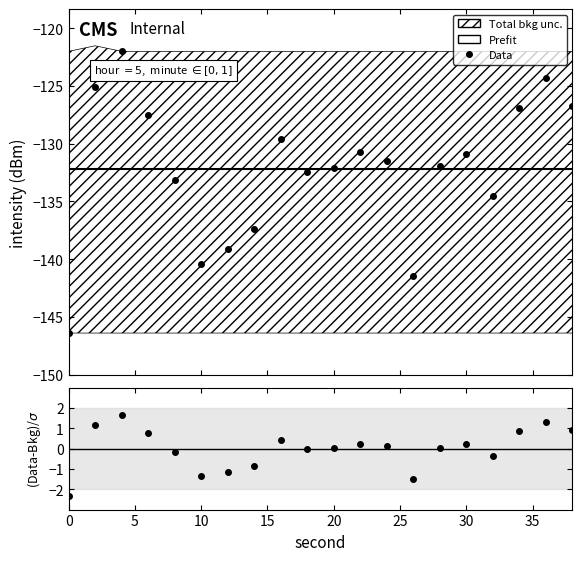

What is the difference between the maximum and minimum values in the Data series?

24.4